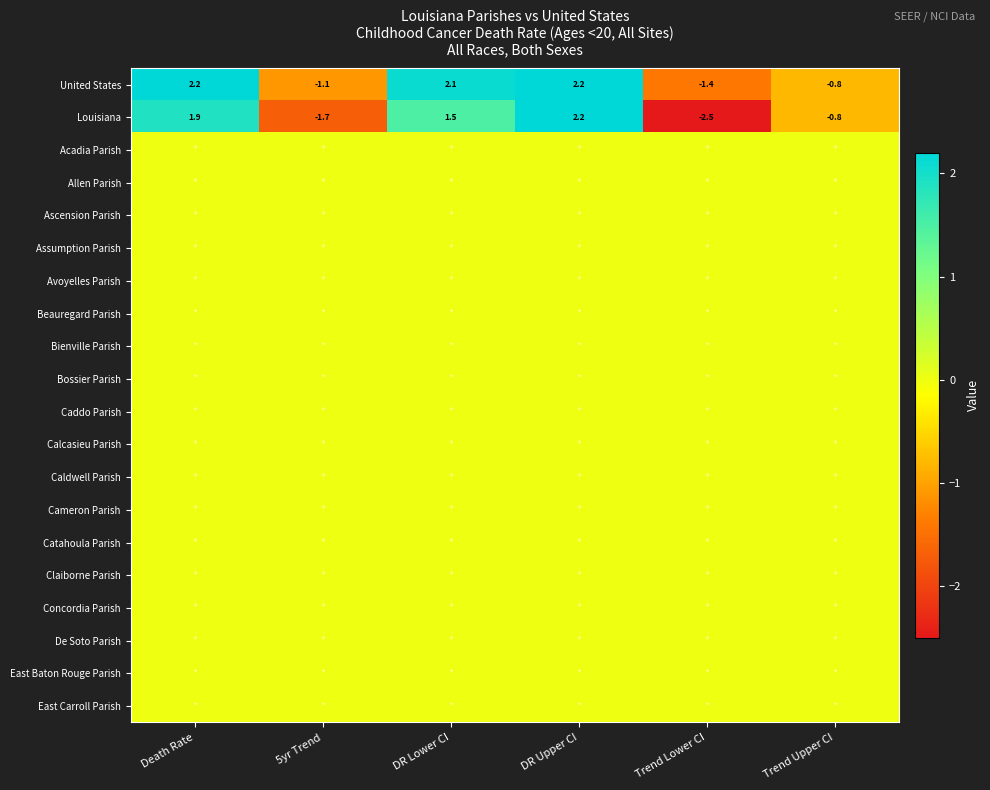

Count the number of data series in this chart.

20